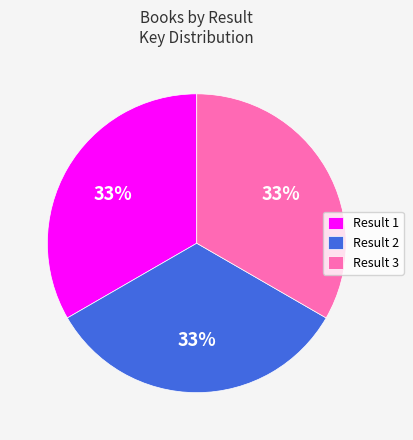

How many segments does this pie chart have?

3